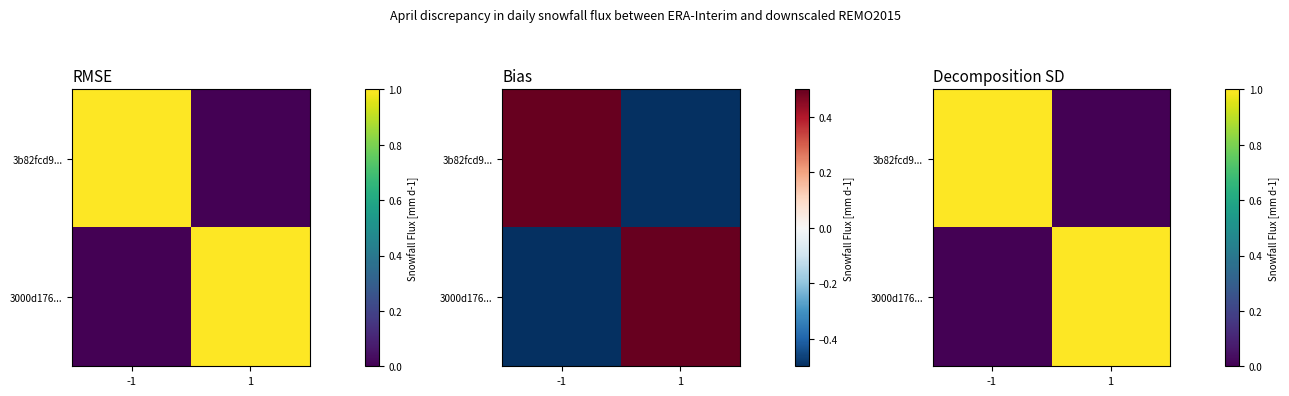

What is the sum of all 3b82fcd9... values?

1